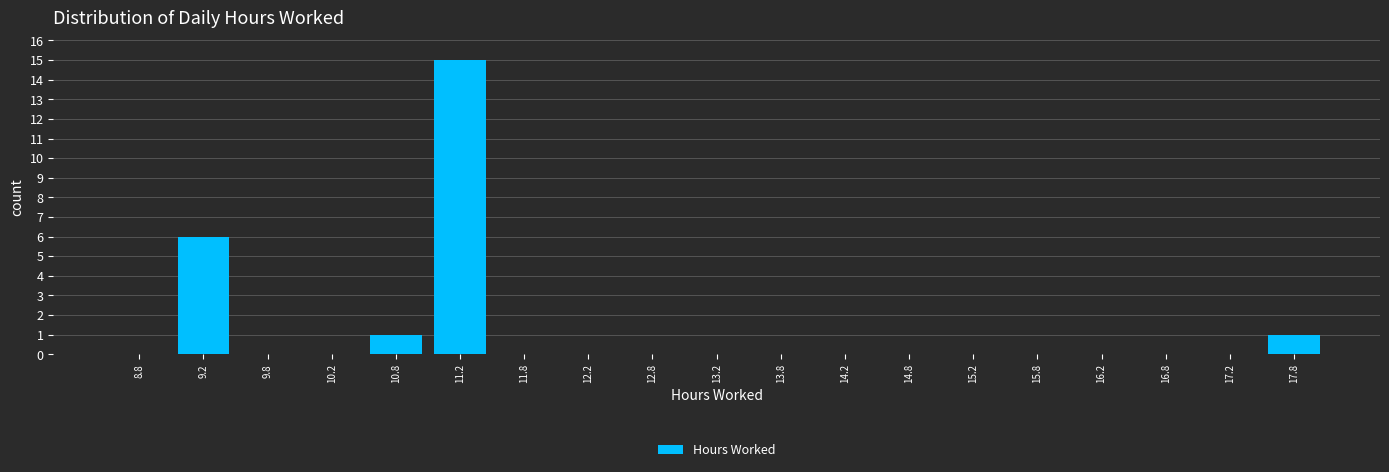

What is the height of the bar covering 10.5 to 11.0 on the x-axis? The values are not printed on the chart, so give them approximately, as read against the axis.

1